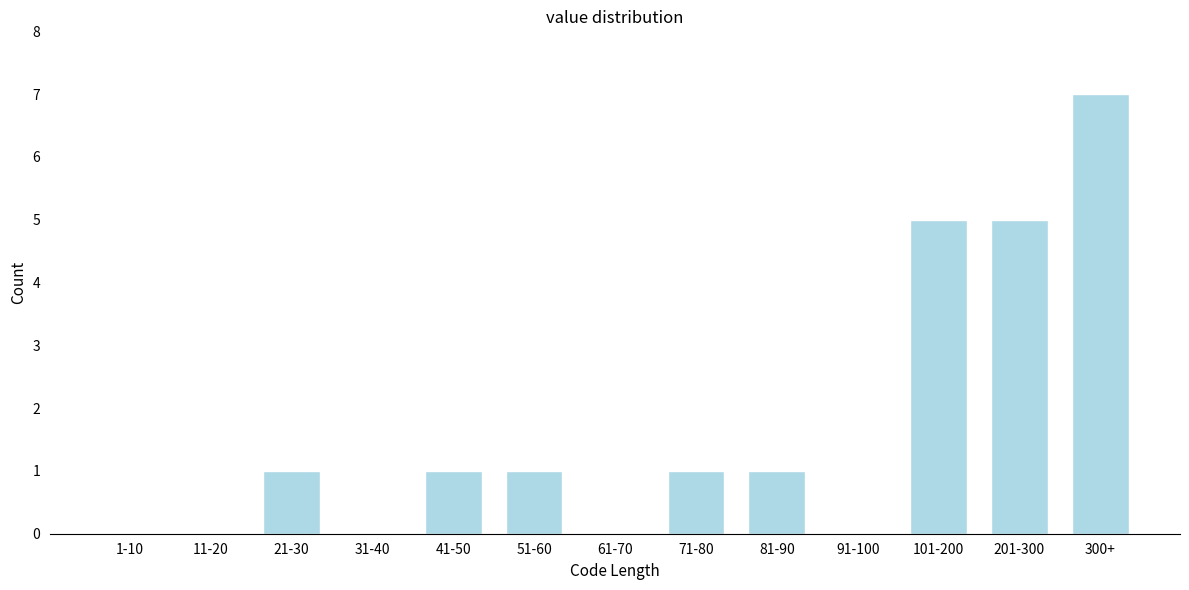

Reading left to right, transcribe all the data shown in this chart.

1-10=0	11-20=0	21-30=1	31-40=0	41-50=1	51-60=1	61-70=0	71-80=1	81-90=1	91-100=0	101-200=5	201-300=5	300+=7